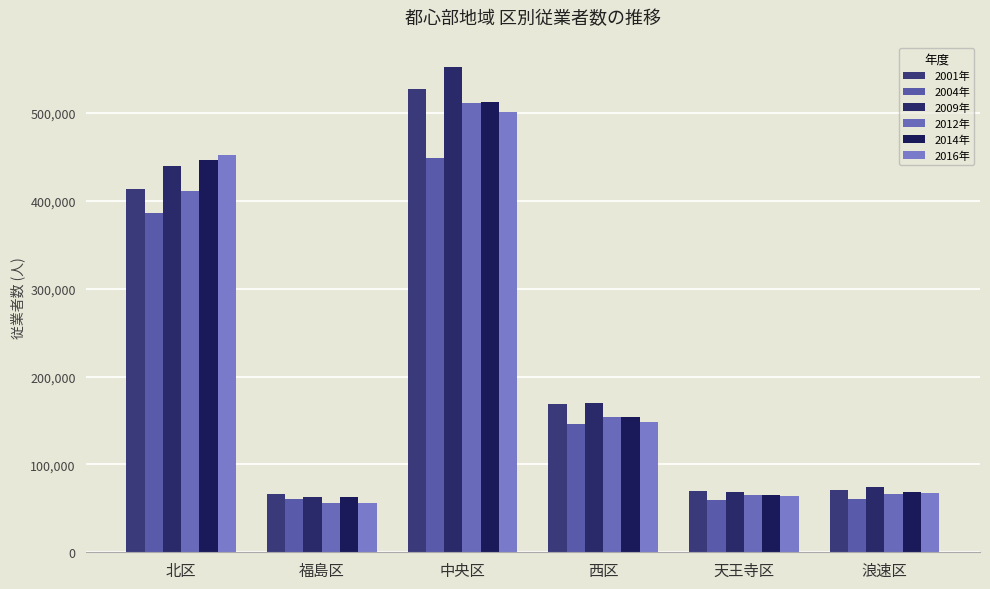

Are the bars horizontal?

No